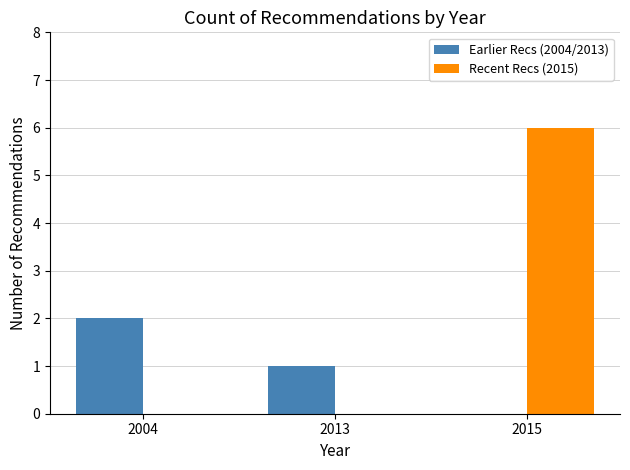

How many Recent Recs (2015) values are between 0 and 6?

3